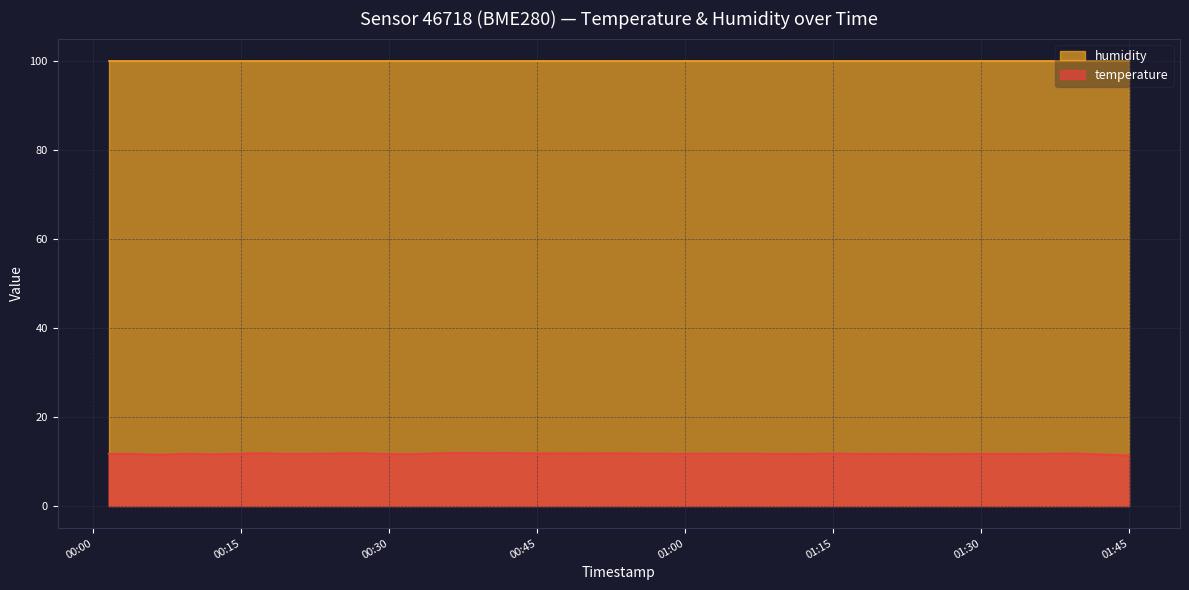

What is the minimum value for humidity?

100.0